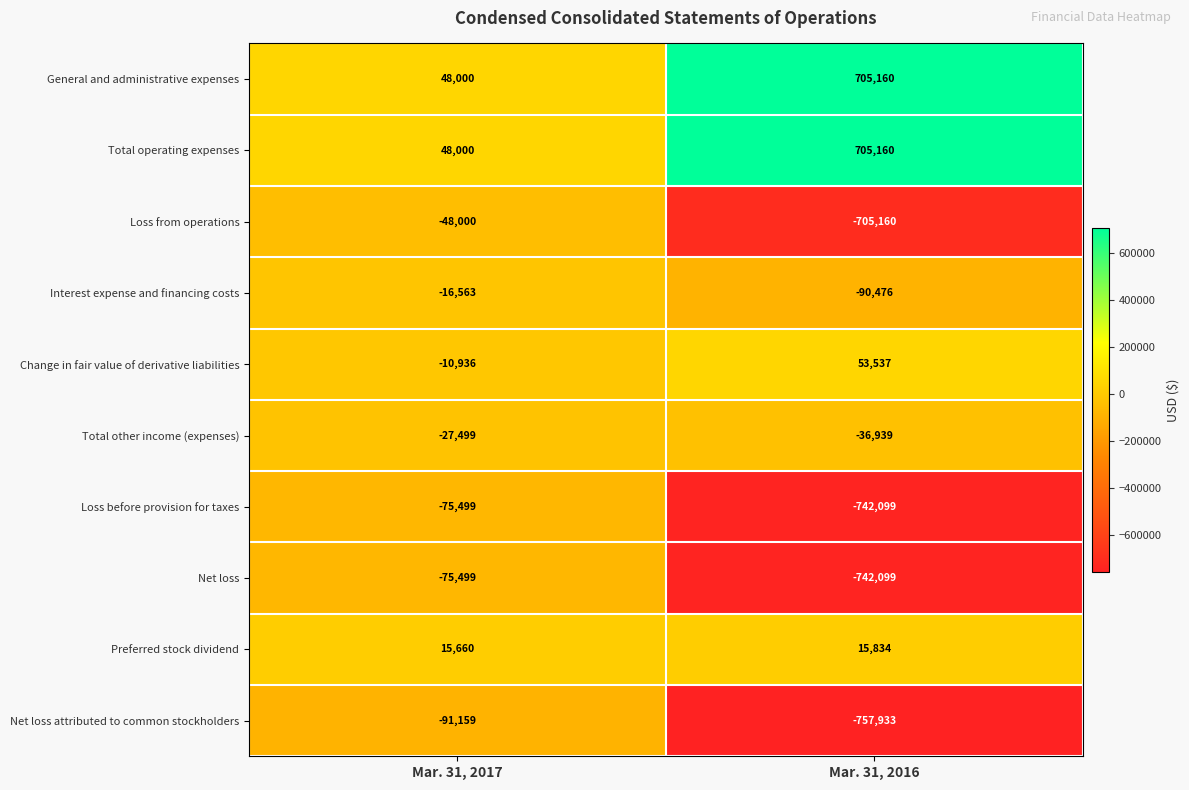

What is the difference between the highest and lowest values at Mar. 31, 2016?

1463093